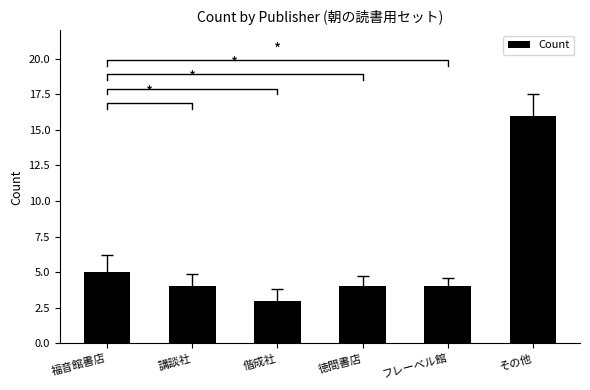

How many data points are less than 4?

1